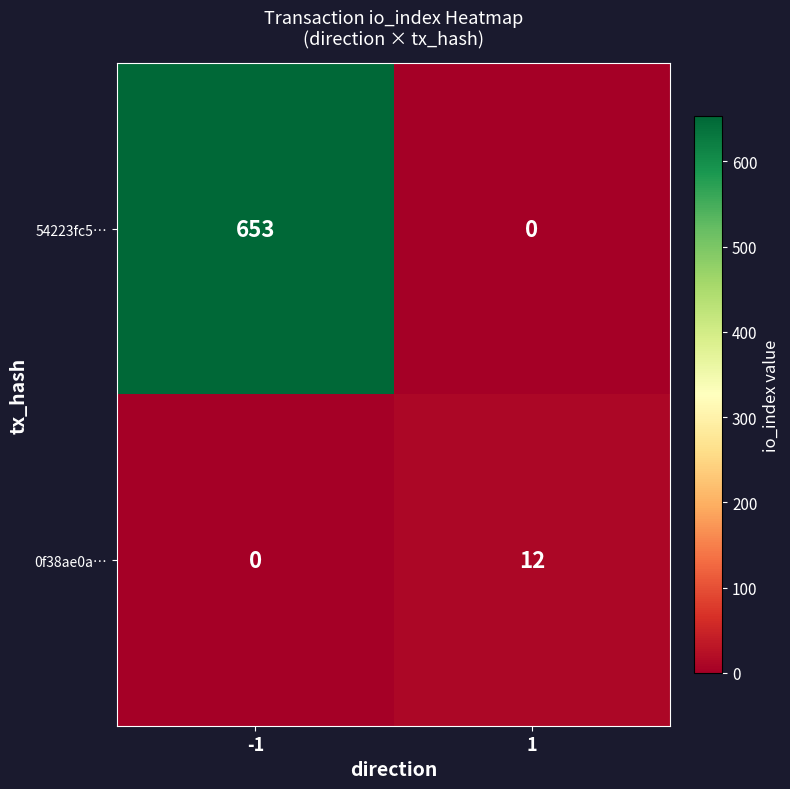

What is the difference between the 0f38ae0a… values at -1 and 1?

12